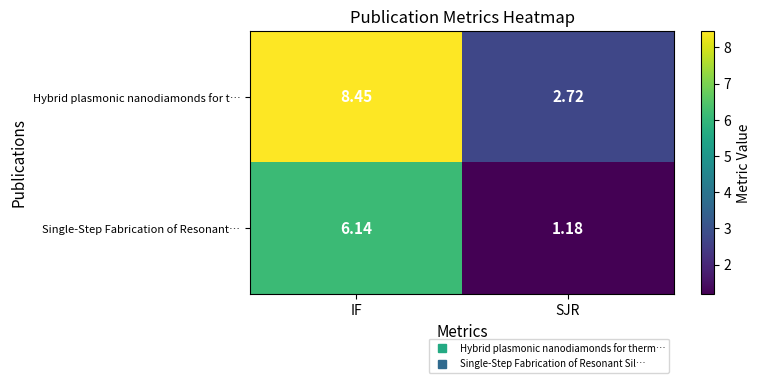

At which category is the sum across all series the highest?

IF